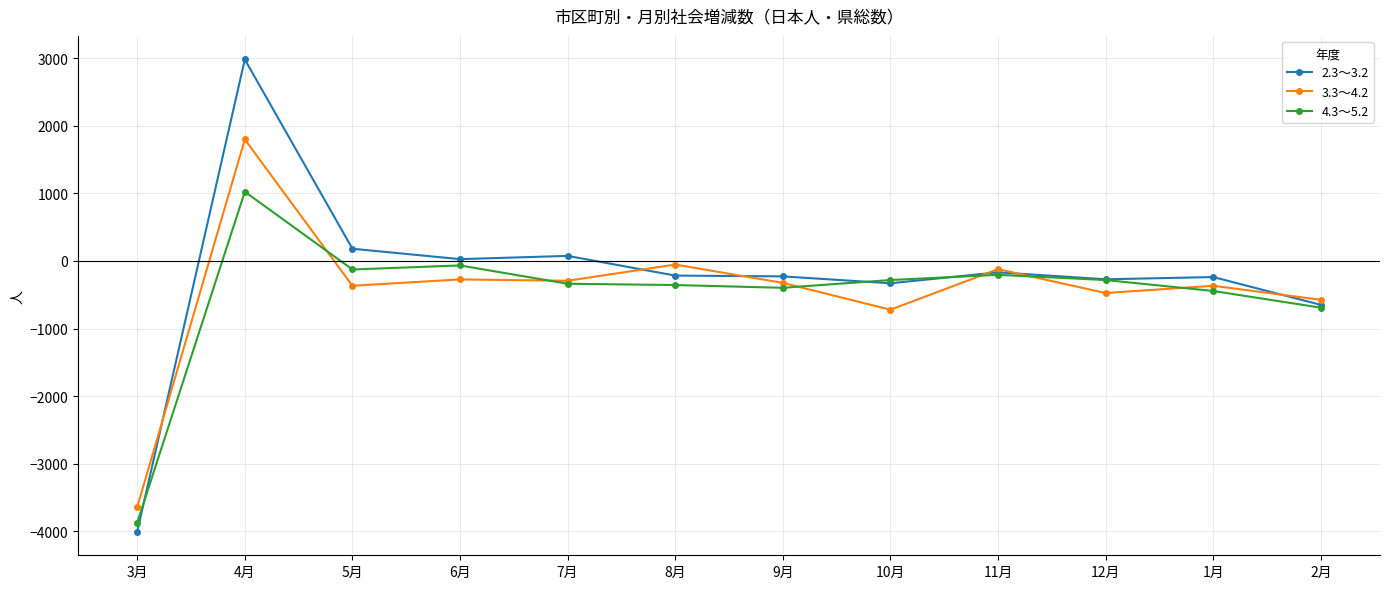

What is the difference between the maximum and minimum values in the 4.3～5.2 series?

4896